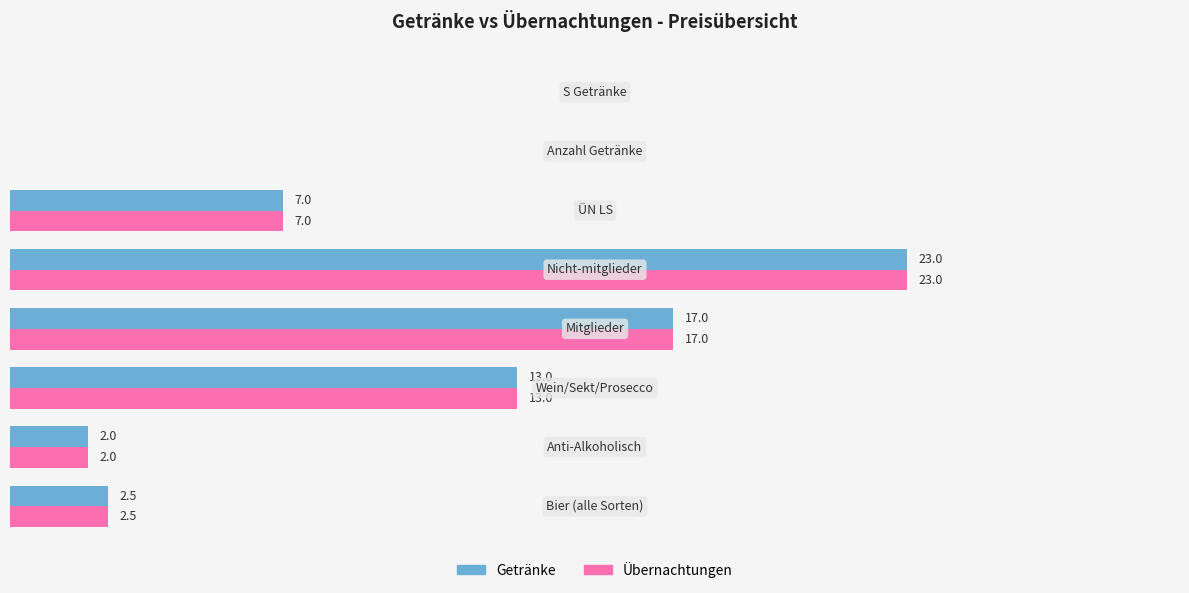

What are all the series names shown in the legend?

Getränke, Übernachtungen